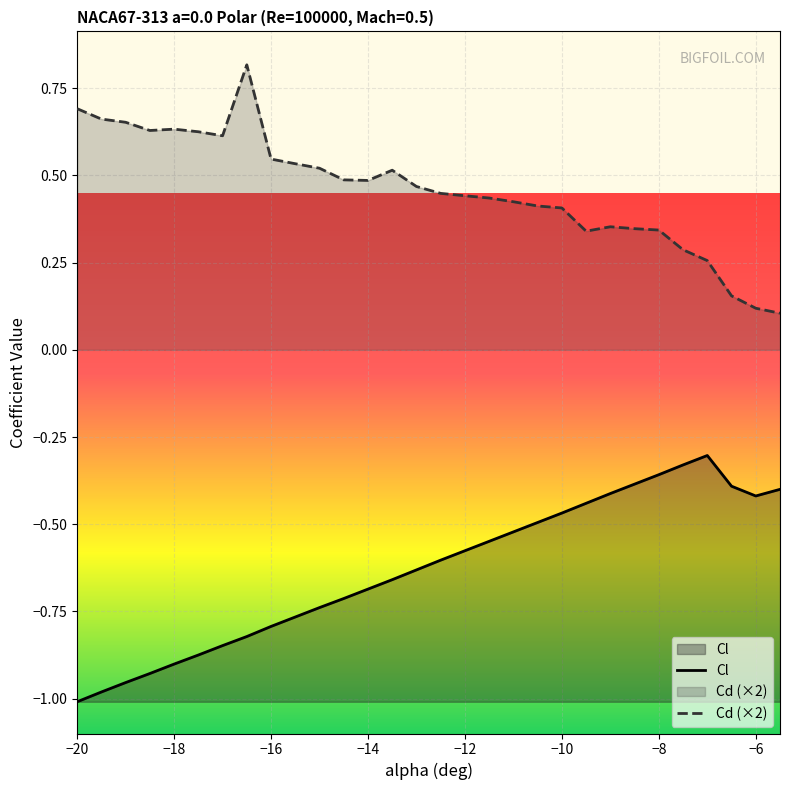

What is the sum of the Cd values at -6 and -17?

0.7